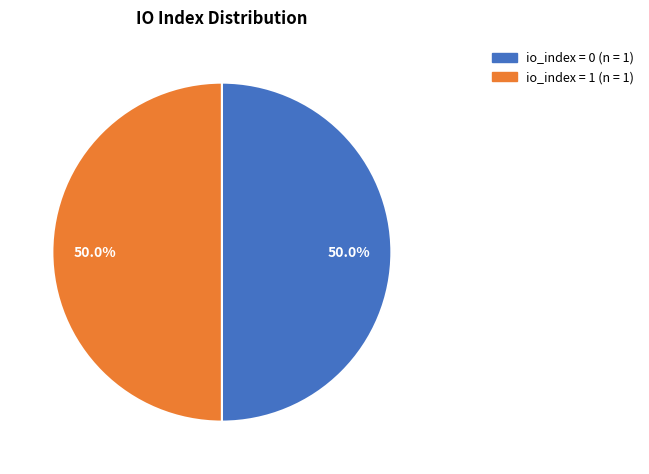

Approximately how many times larger is the value at io_index = 0 (n = 1) compared to io_index = 1 (n = 1)?

1.0